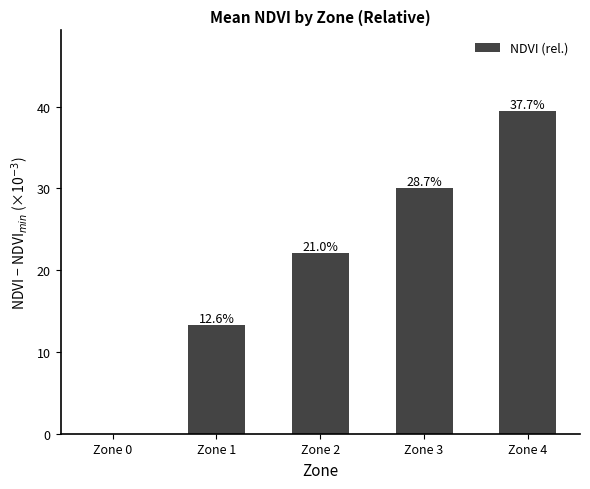

What is the average value?

21.0